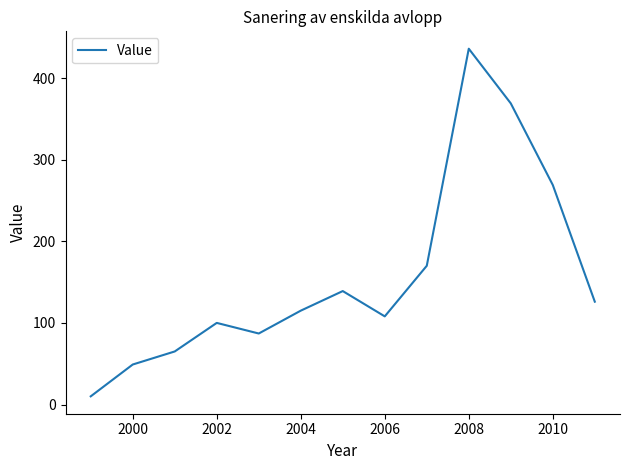

What is the maximum value shown in the chart?

436